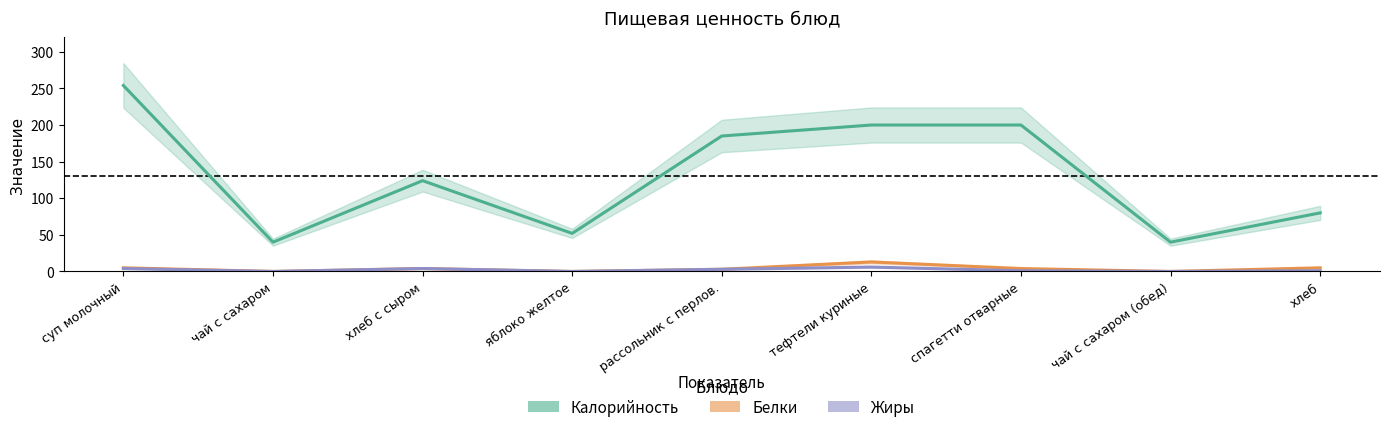

What are all the series names shown in the legend?

Калорийность, Белки, Жиры